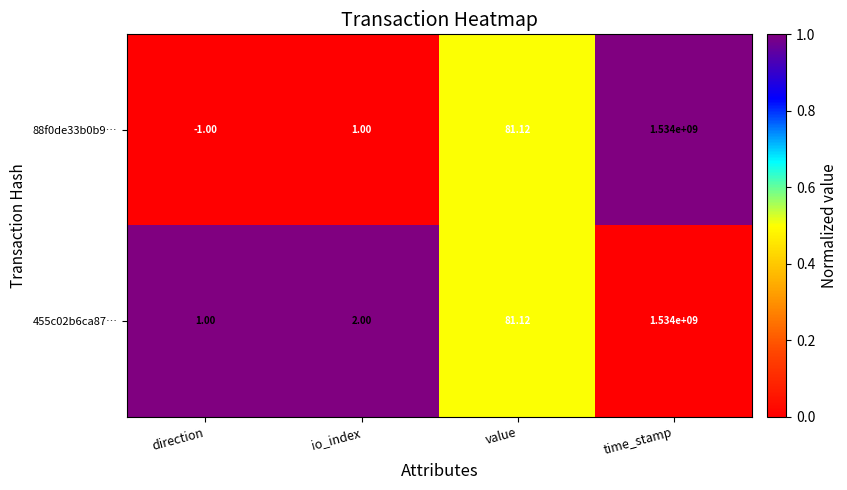

Rank the categories by 455c02b6ca87… value from highest to lowest.

time_stamp, value, io_index, direction